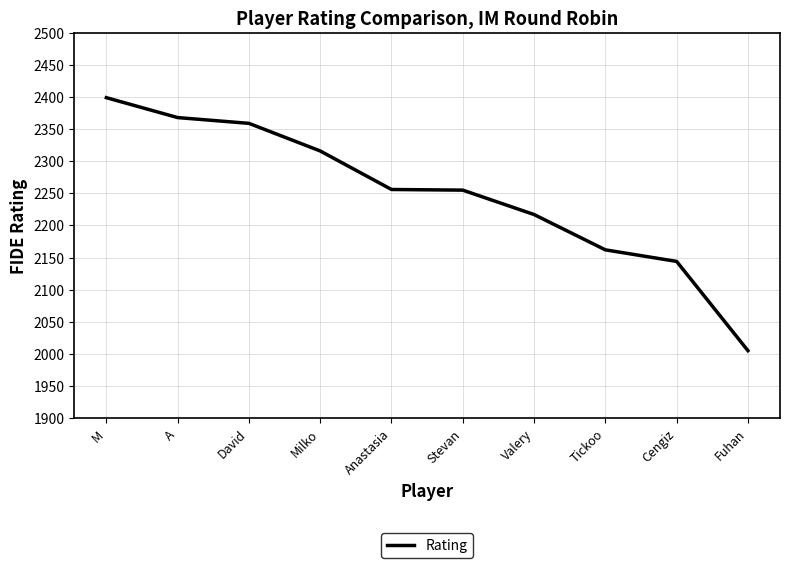

What is the approximate value at David?

2359